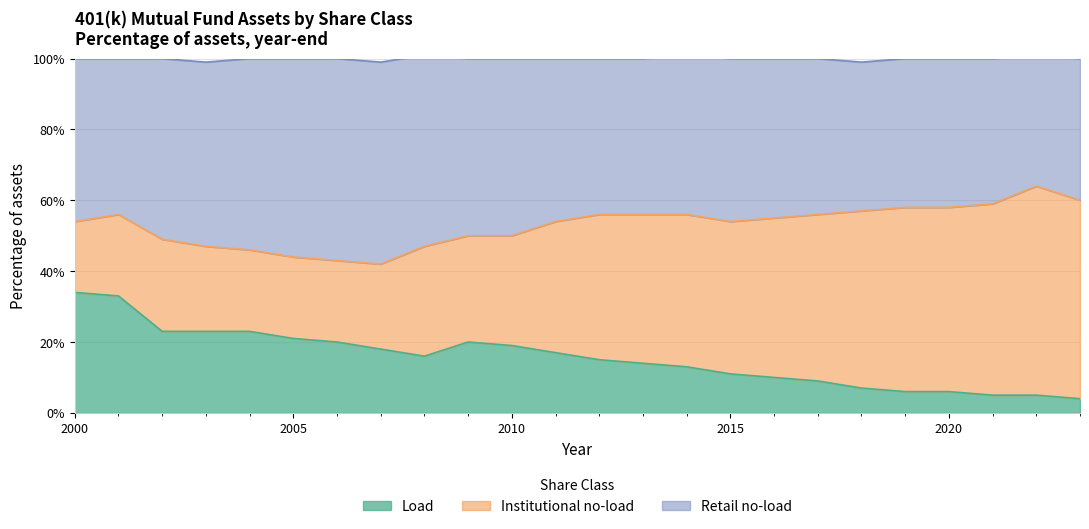

Which category has the highest value in the Load series?

2000